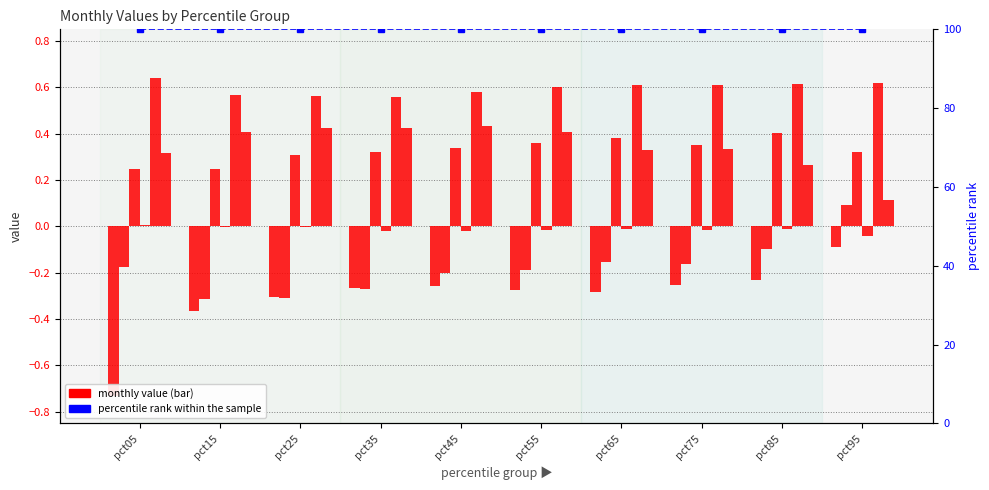

Which label corresponds to the smallest value in the chart?

pct05